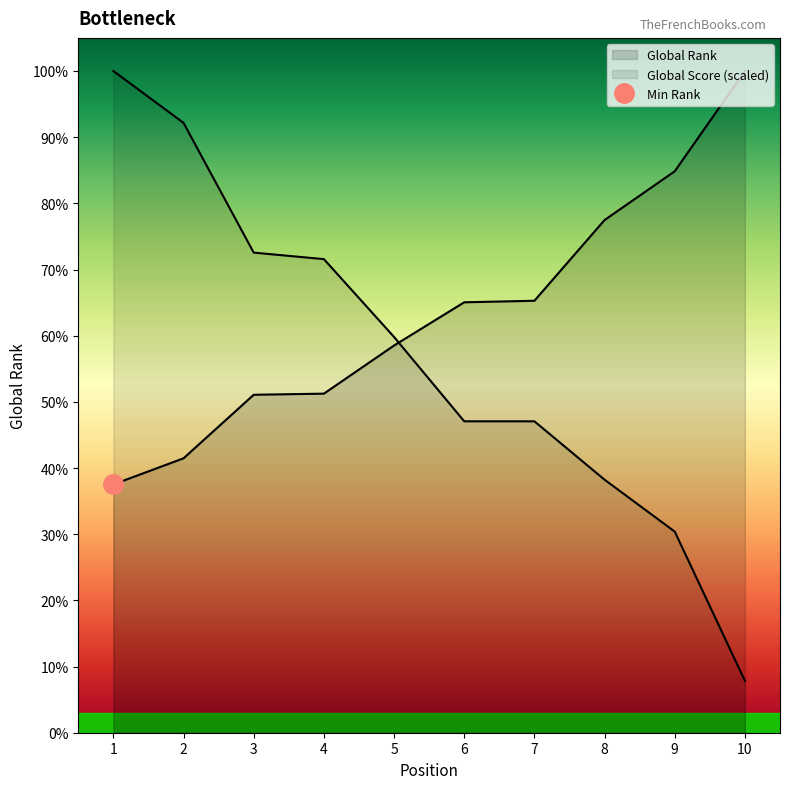

Does the chart display data point markers on the line(s)?

No